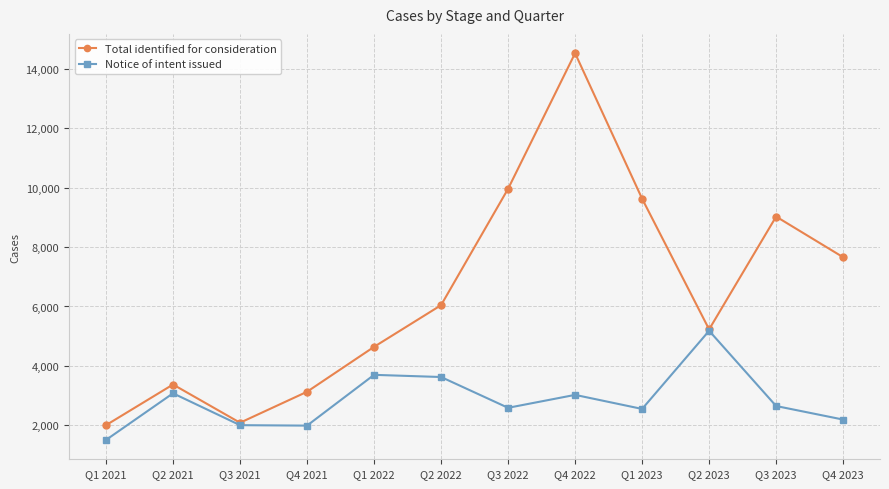

True or false: Notice of intent issued has a value of 3878 at Q1 2023.

False